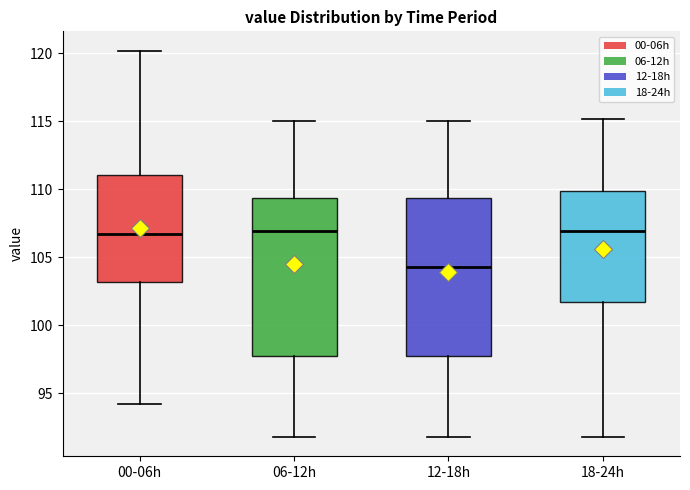

Where does the lower whisker of the box for 18-24h end on the y-axis? The values are not printed on the chart, so give them approximately, as read against the axis.

92.0